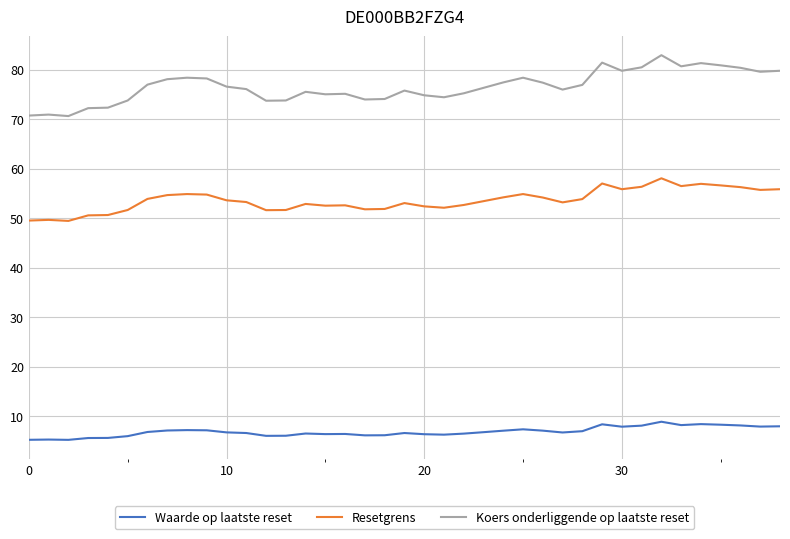

Rank the series by their average value, from lowest to highest.

Waarde op laatste reset, Resetgrens, Koers onderliggende op laatste reset